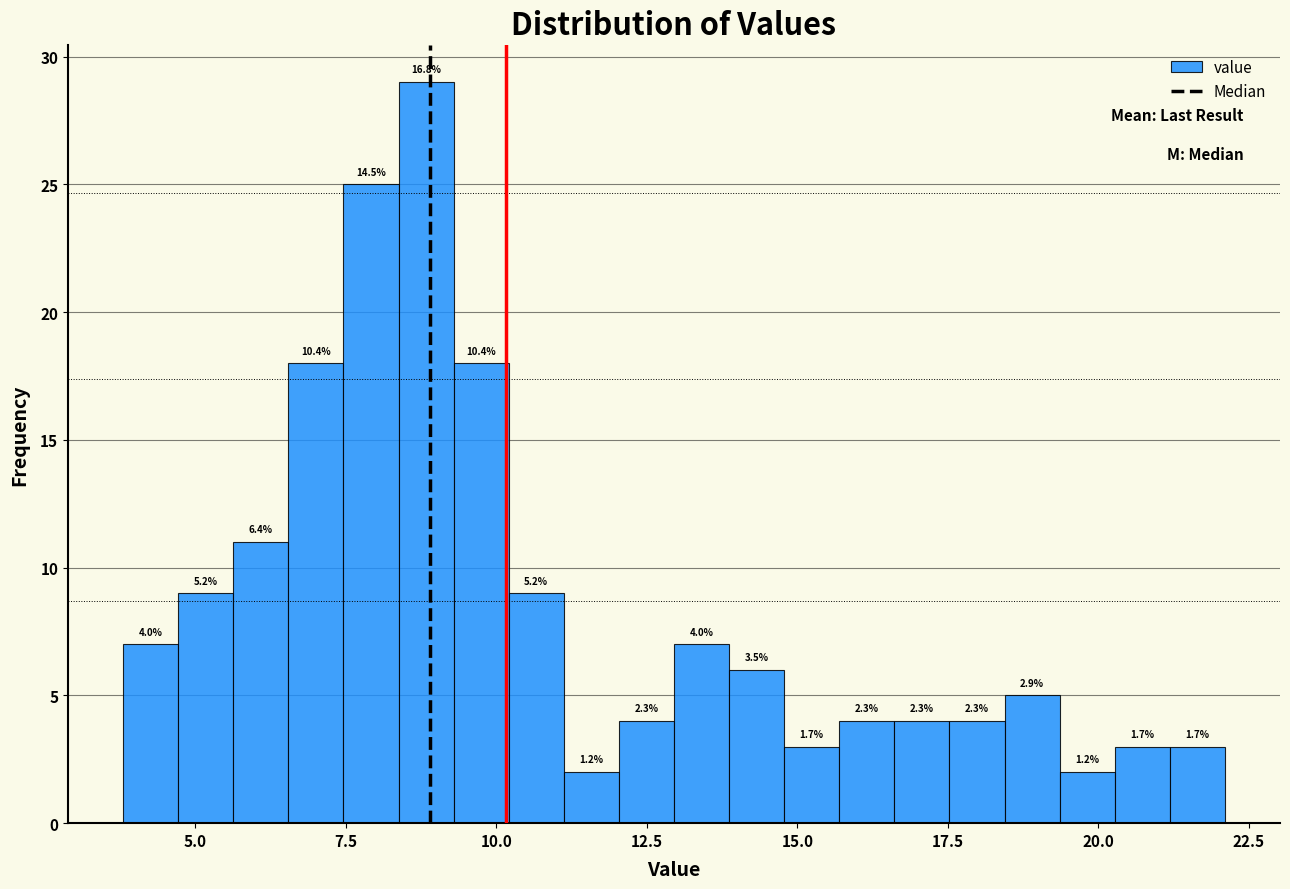

Read against the x-axis, roughly where is the centre of the tallest bar?

9.0